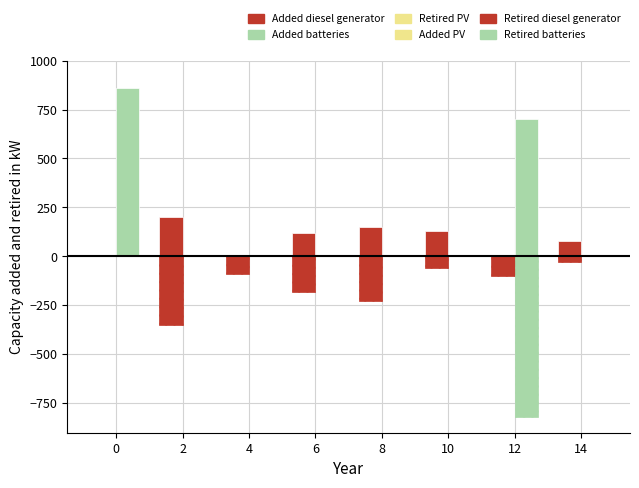

The Retired batteries series shows 0 at 6. True or false?

True